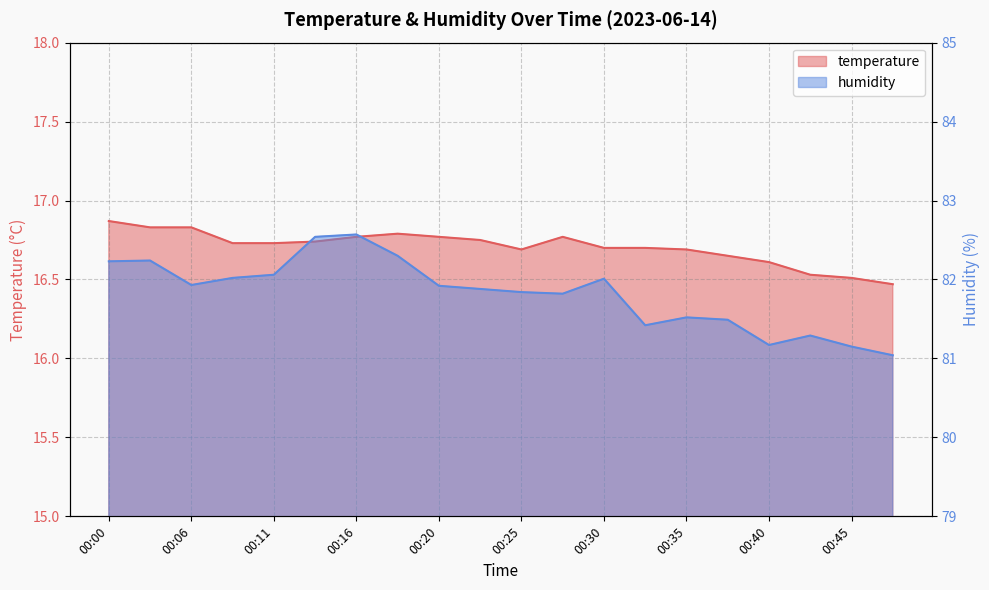

What is the difference between the temperature values at 00:33 and 00:45?

0.2